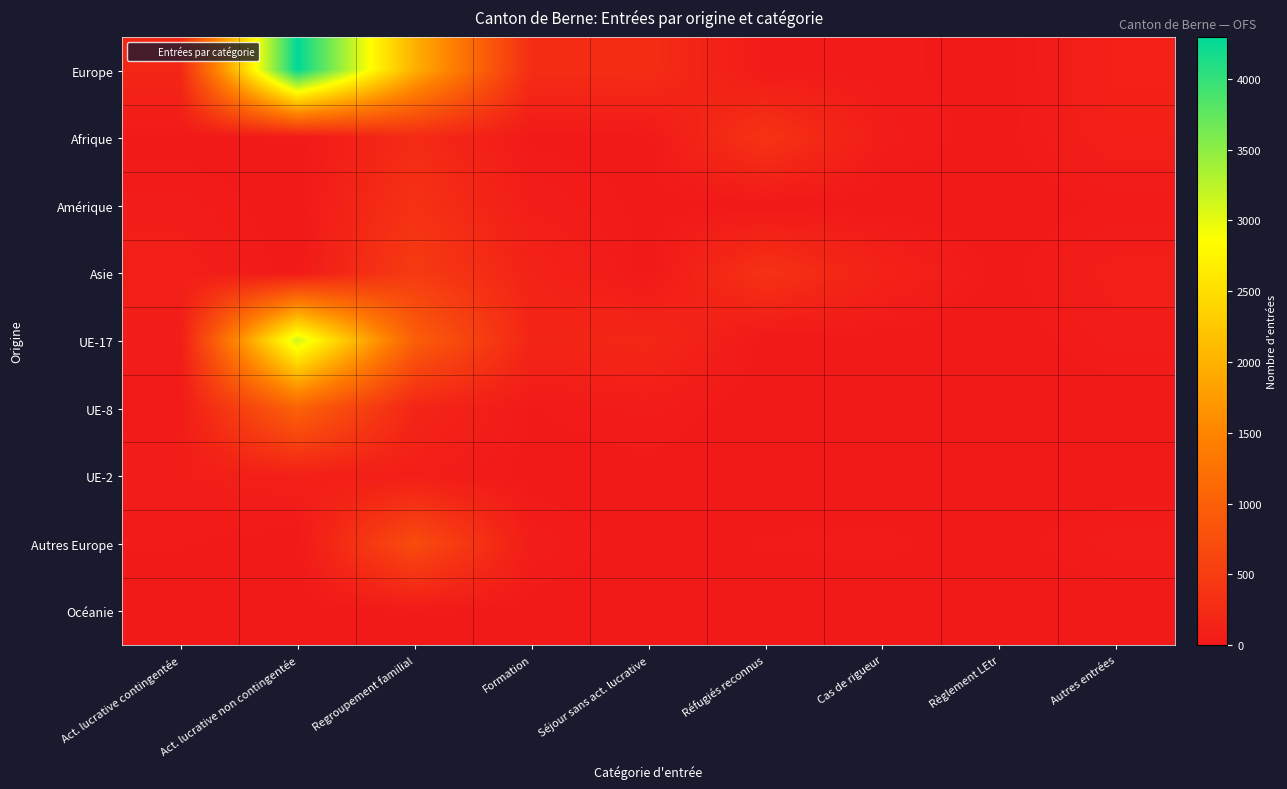

Reading right to left, extract all data points from this chart.

Europe: Autres entrées=113	Règlement LEtr=9	Cas de rigueur=34	Réfugiés reconnus=28	Séjour sans act. lucrative=277	Formation=265	Regroupement familial=1991	Act. lucrative non contingentée=4295	Act. lucrative contingentée=200
Afrique: Autres entrées=95	Règlement LEtr=9	Cas de rigueur=51	Réfugiés reconnus=372	Séjour sans act. lucrative=6	Formation=16	Regroupement familial=248	Act. lucrative non contingentée=2	Act. lucrative contingentée=7
Amérique: Autres entrées=29	Règlement LEtr=0	Cas de rigueur=0	Réfugiés reconnus=0	Séjour sans act. lucrative=15	Formation=62	Regroupement familial=341	Act. lucrative non contingentée=2	Act. lucrative contingentée=53
Asie: Autres entrées=84	Règlement LEtr=9	Cas de rigueur=129	Réfugiés reconnus=348	Séjour sans act. lucrative=5	Formation=140	Regroupement familial=476	Act. lucrative non contingentée=4	Act. lucrative contingentée=92
UE-17: Autres entrées=51	Règlement LEtr=0	Cas de rigueur=0	Réfugiés reconnus=0	Séjour sans act. lucrative=205	Formation=170	Regroupement familial=982	Act. lucrative non contingentée=3138	Act. lucrative contingentée=53
UE-8: Autres entrées=4	Règlement LEtr=0	Cas de rigueur=0	Réfugiés reconnus=0	Séjour sans act. lucrative=49	Formation=23	Regroupement familial=174	Act. lucrative non contingentée=1042	Act. lucrative contingentée=25
UE-2: Autres entrées=2	Règlement LEtr=0	Cas de rigueur=0	Réfugiés reconnus=0	Séjour sans act. lucrative=13	Formation=6	Regroupement familial=82	Act. lucrative non contingentée=99	Act. lucrative contingentée=66
Autres Europe: Autres entrées=54	Règlement LEtr=9	Cas de rigueur=32	Réfugiés reconnus=28	Séjour sans act. lucrative=3	Formation=59	Regroupement familial=714	Act. lucrative non contingentée=1	Act. lucrative contingentée=26
Océanie: Autres entrées=0	Règlement LEtr=0	Cas de rigueur=0	Réfugiés reconnus=0	Séjour sans act. lucrative=1	Formation=6	Regroupement familial=21	Act. lucrative non contingentée=0	Act. lucrative contingentée=6